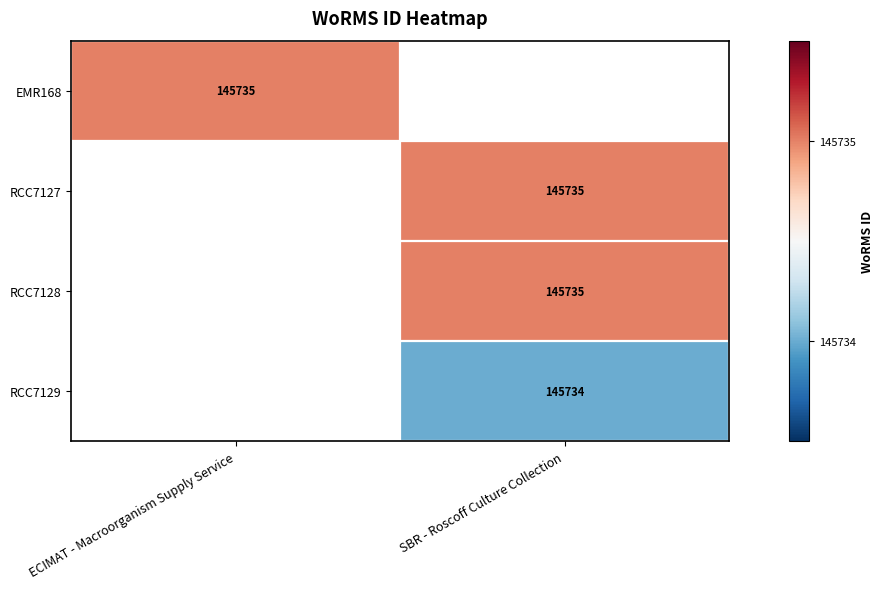

How many series are shown in this chart?

4